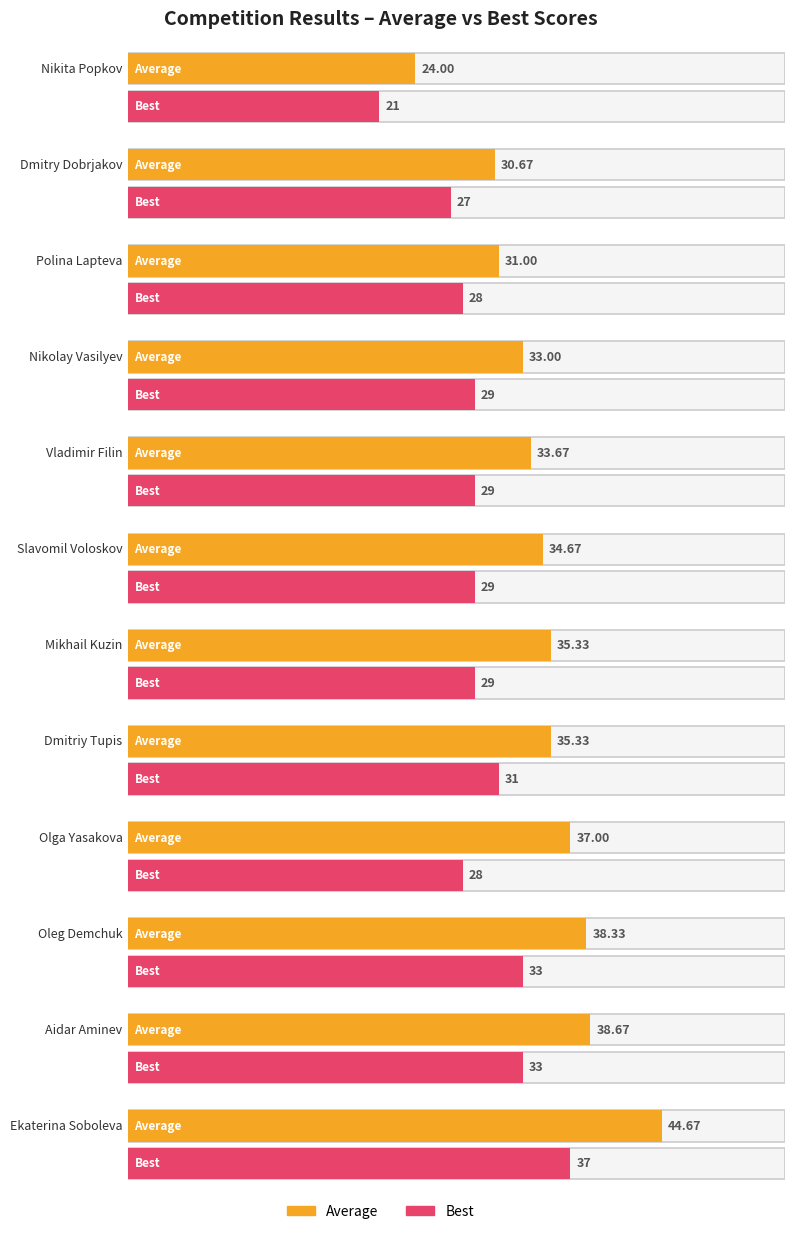

What is the value of the Average bar at the 3rd from the left?

31.0